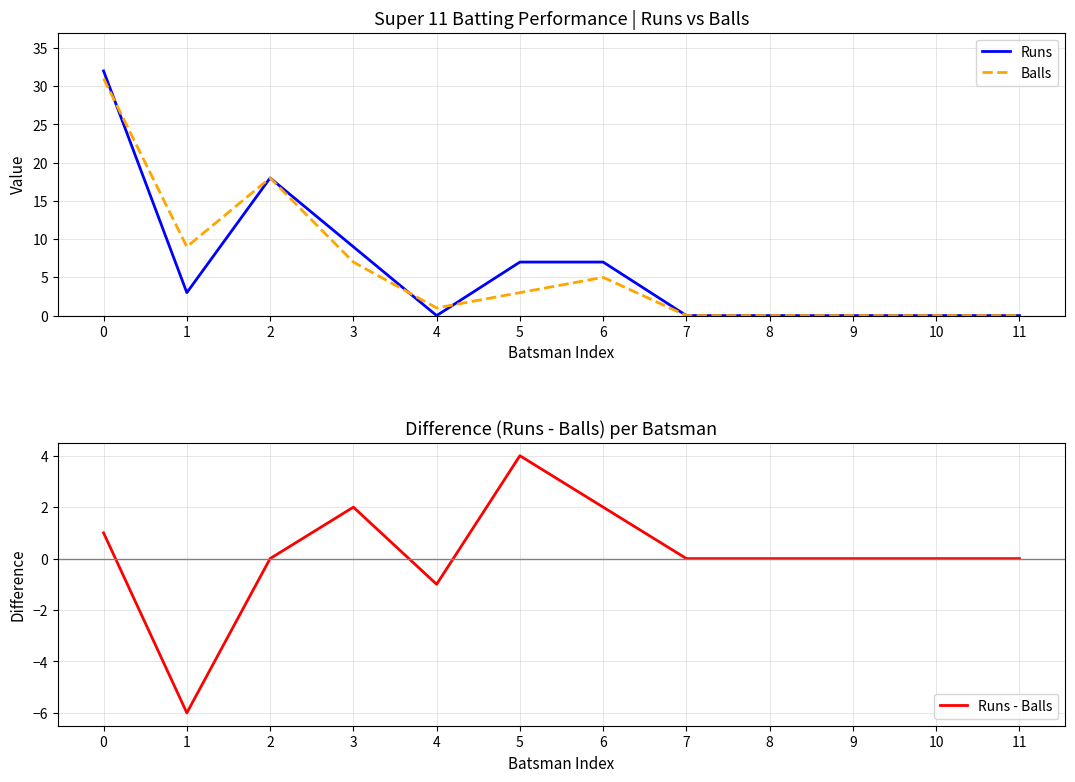

The value of Runs - Balls at 3 is 3. True or false?

False